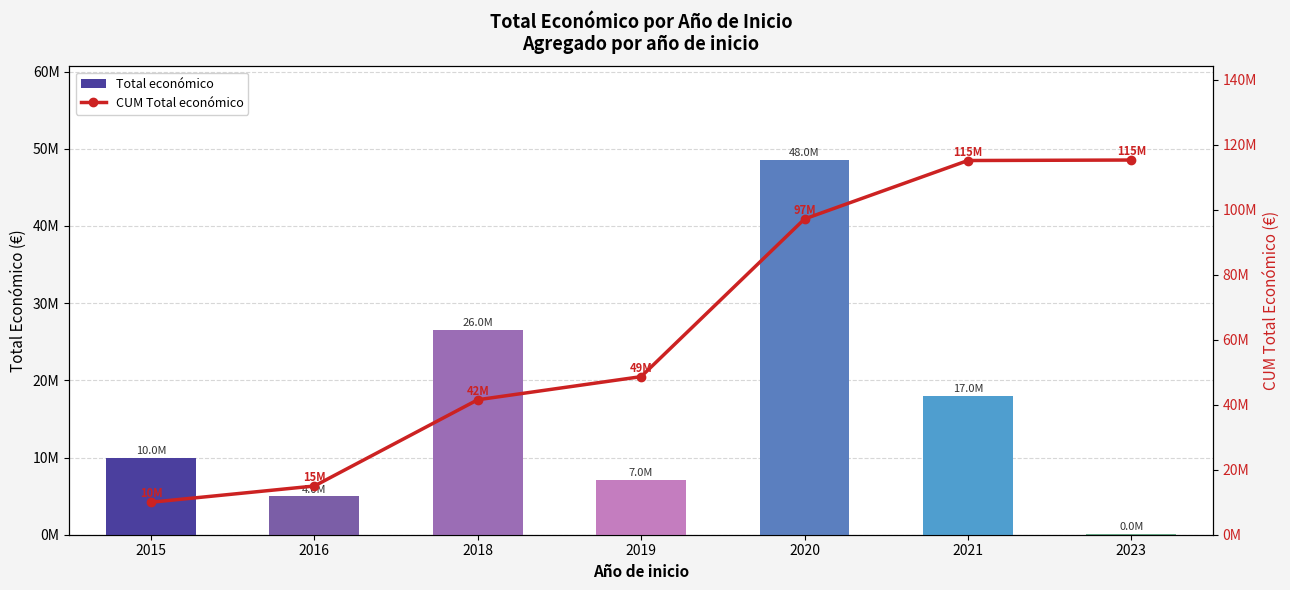

Which category has the lowest value in the CUM Total económico series?

2015